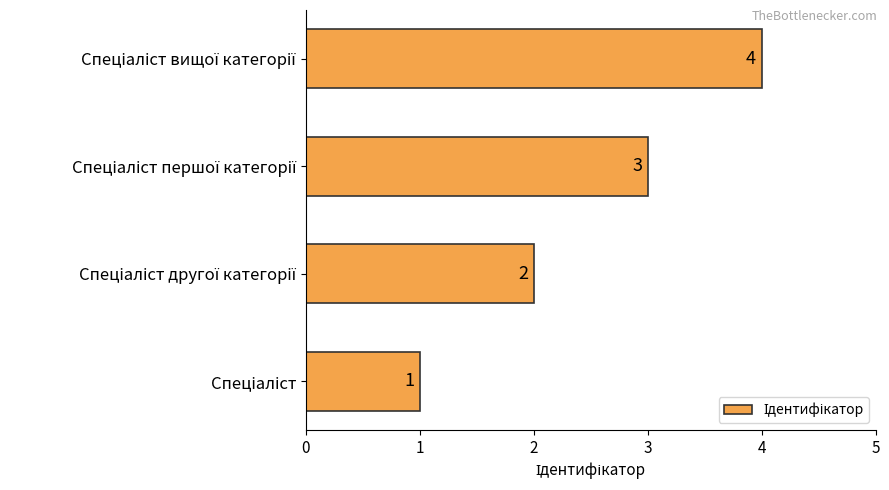

What is the greatest value displayed?

4